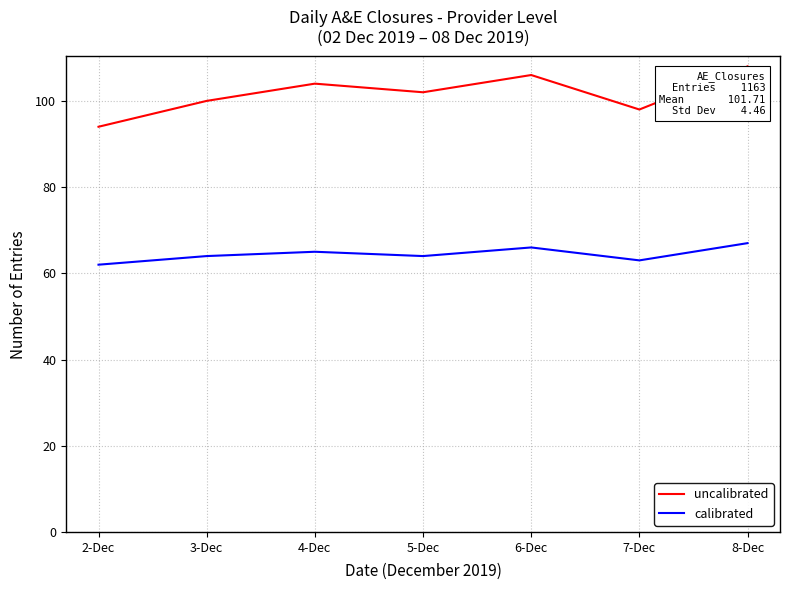

What is the maximum value for calibrated?

67